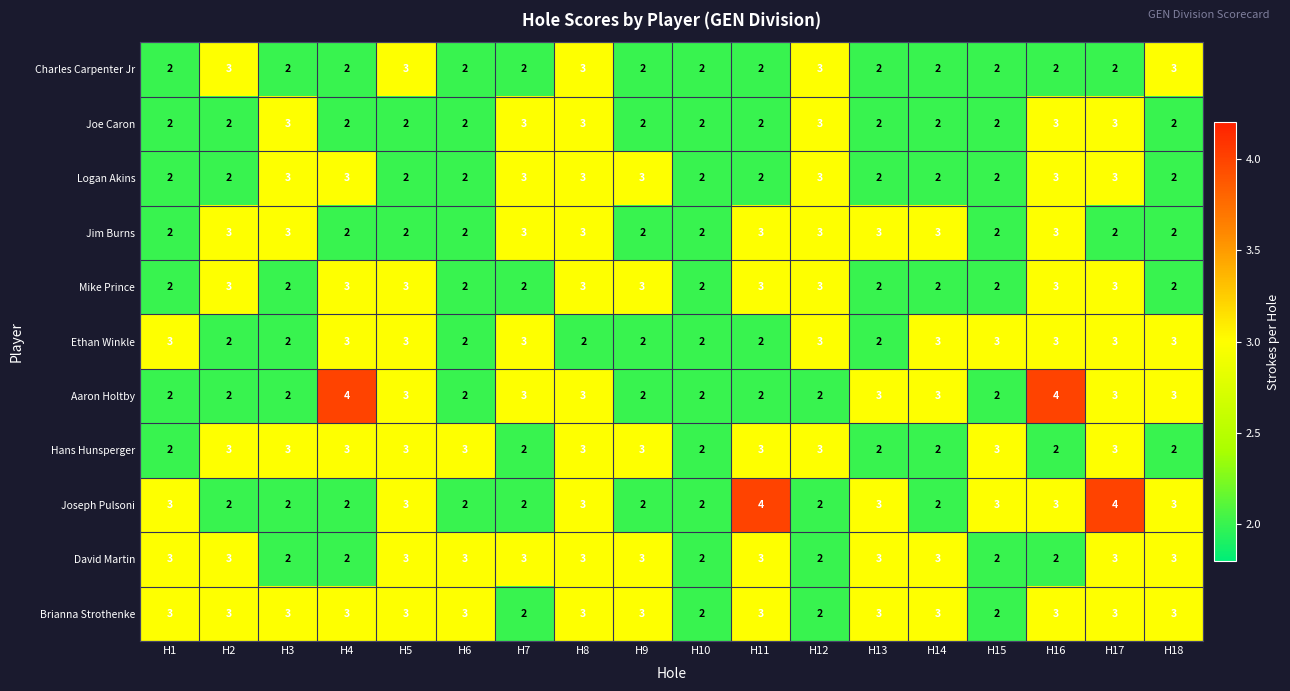

What is the sum of the Ethan Winkle values at H18 and H1?

6